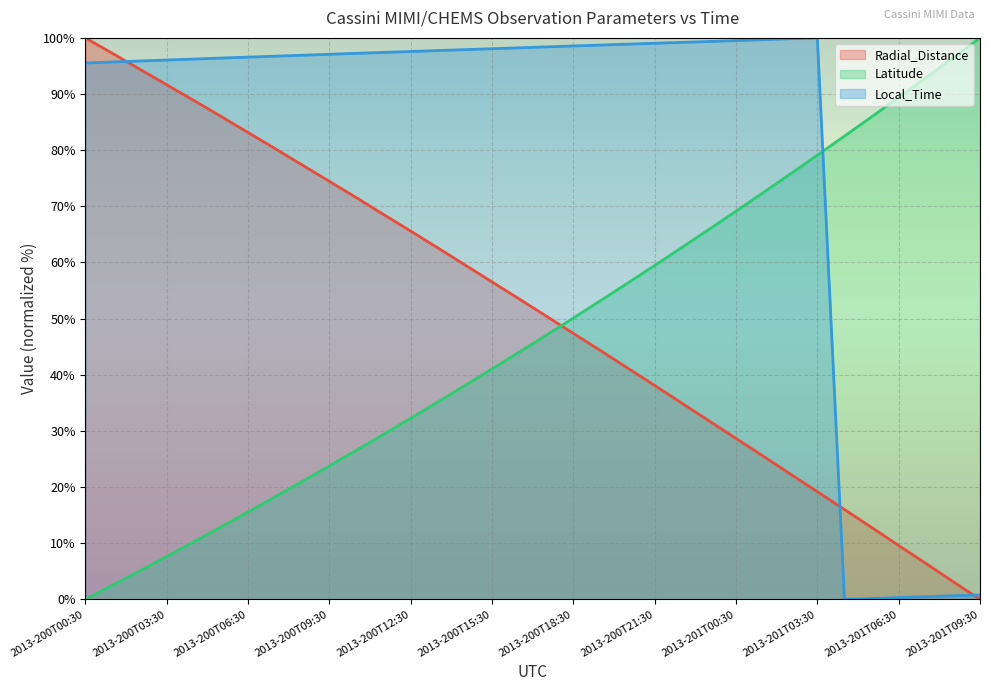

At which category is the sum across all series the highest?

2013-201T03:30